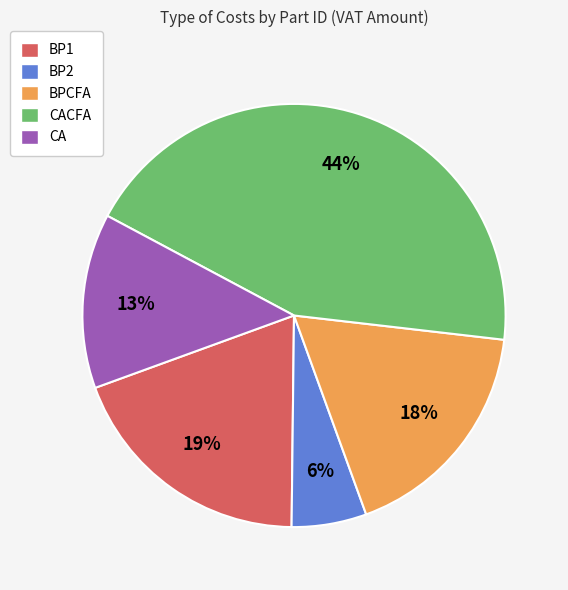

Which category has the biggest portion of the pie?

CACFA